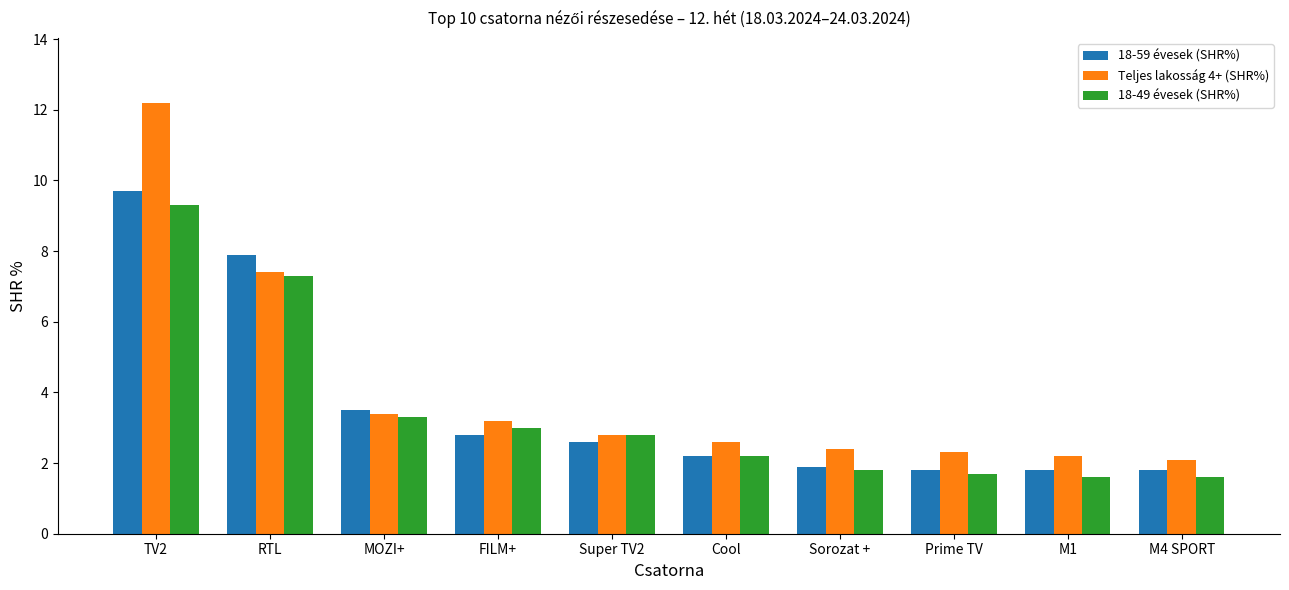

The value of 18-59 évesek (SHR%) at Prime TV is 2.6. True or false?

False